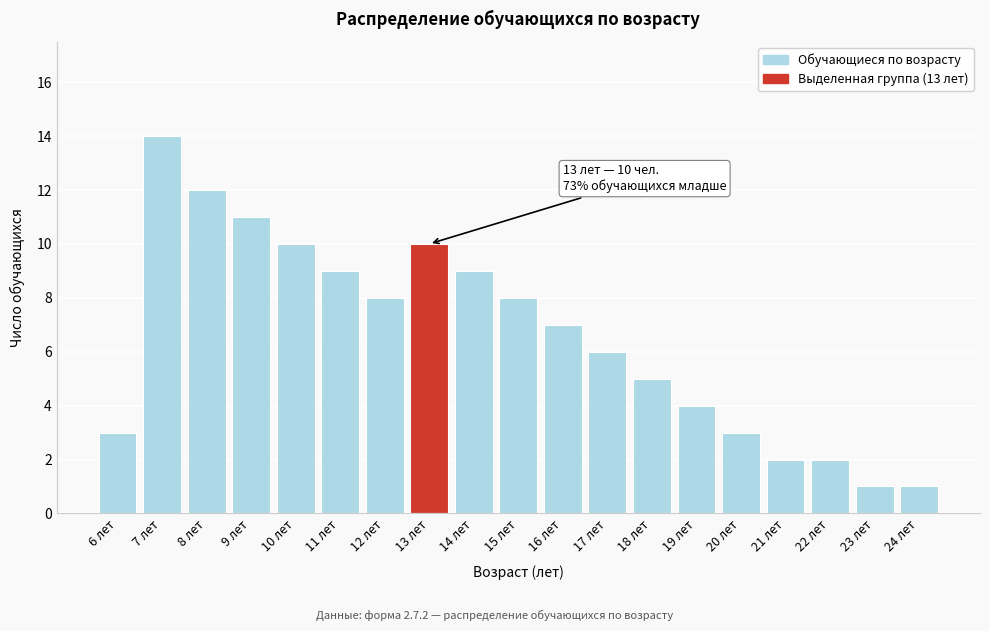

Reading right to left, transcribe all the data shown in this chart.

24 лет=1	23 лет=1	22 лет=2	21 лет=2	20 лет=3	19 лет=4	18 лет=5	17 лет=6	16 лет=7	15 лет=8	14 лет=9	13 лет=10	12 лет=8	11 лет=9	10 лет=10	9 лет=11	8 лет=12	7 лет=14	6 лет=3